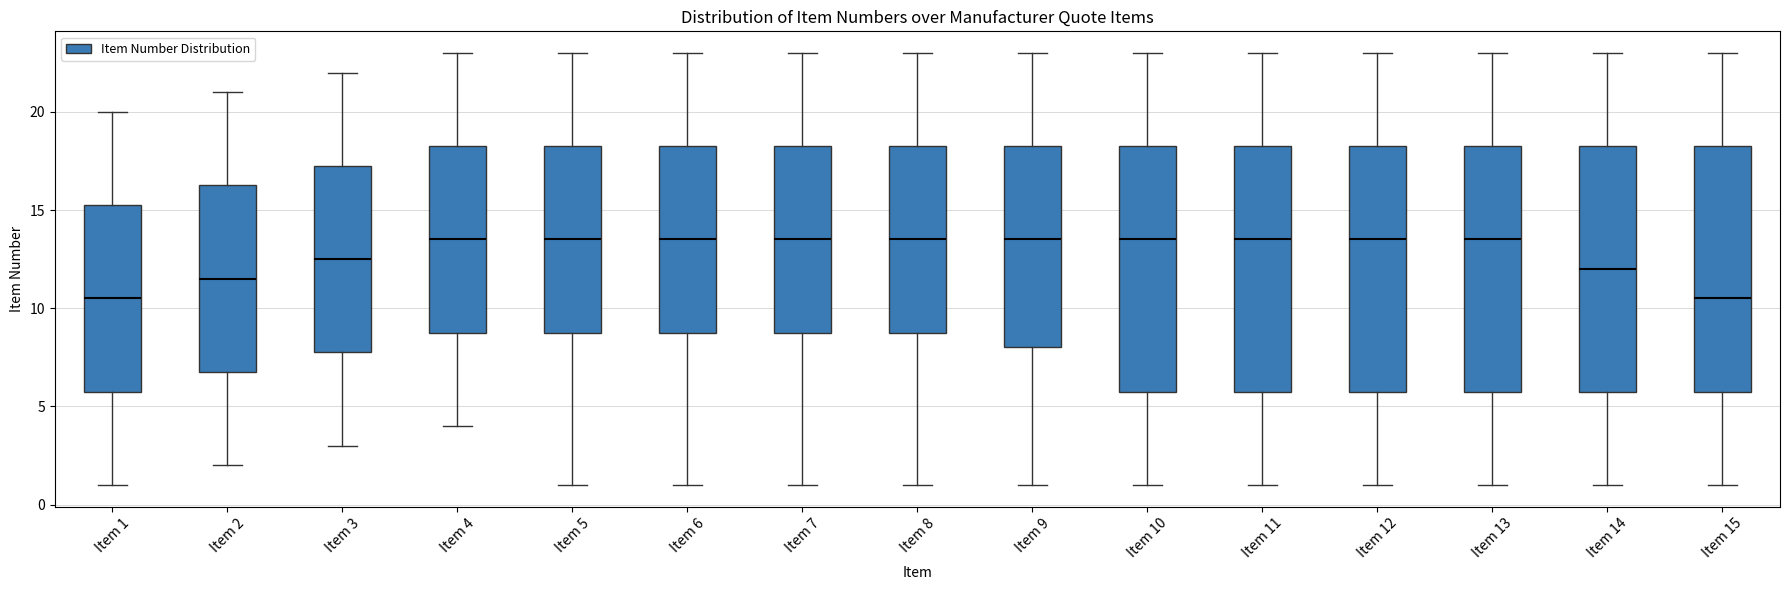

Reading left to right, read every box against the y-axis: the position of its median line, the range the box covers, and the ends of its whiskers. The values are not printed on the chart, so give them approximately, as read against the axis.

Item 1: median 10.5, box 6.0 to 15.5, whiskers 1.0 to 20.0
Item 2: median 11.5, box 7.0 to 16.5, whiskers 2.0 to 21.0
Item 3: median 12.5, box 8.0 to 17.5, whiskers 3.0 to 22.0
Item 4: median 13.5, box 9.0 to 18.5, whiskers 4.0 to 23.0
Item 5: median 13.5, box 9.0 to 18.5, whiskers 1.0 to 23.0
Item 6: median 13.5, box 9.0 to 18.5, whiskers 1.0 to 23.0
Item 7: median 13.5, box 9.0 to 18.5, whiskers 1.0 to 23.0
Item 8: median 13.5, box 9.0 to 18.5, whiskers 1.0 to 23.0
Item 9: median 13.5, box 8.0 to 18.5, whiskers 1.0 to 23.0
Item 10: median 13.5, box 6.0 to 18.5, whiskers 1.0 to 23.0
Item 11: median 13.5, box 6.0 to 18.5, whiskers 1.0 to 23.0
Item 12: median 13.5, box 6.0 to 18.5, whiskers 1.0 to 23.0
Item 13: median 13.5, box 6.0 to 18.5, whiskers 1.0 to 23.0
Item 14: median 12.0, box 6.0 to 18.5, whiskers 1.0 to 23.0
Item 15: median 10.5, box 6.0 to 18.5, whiskers 1.0 to 23.0